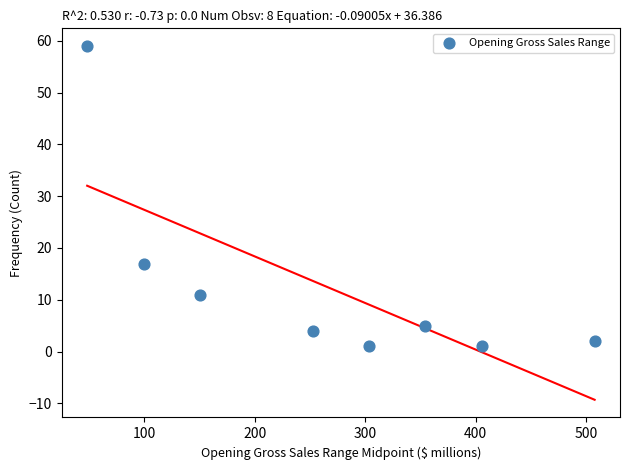

What Y value in the scatter plot is closest to 30?

17